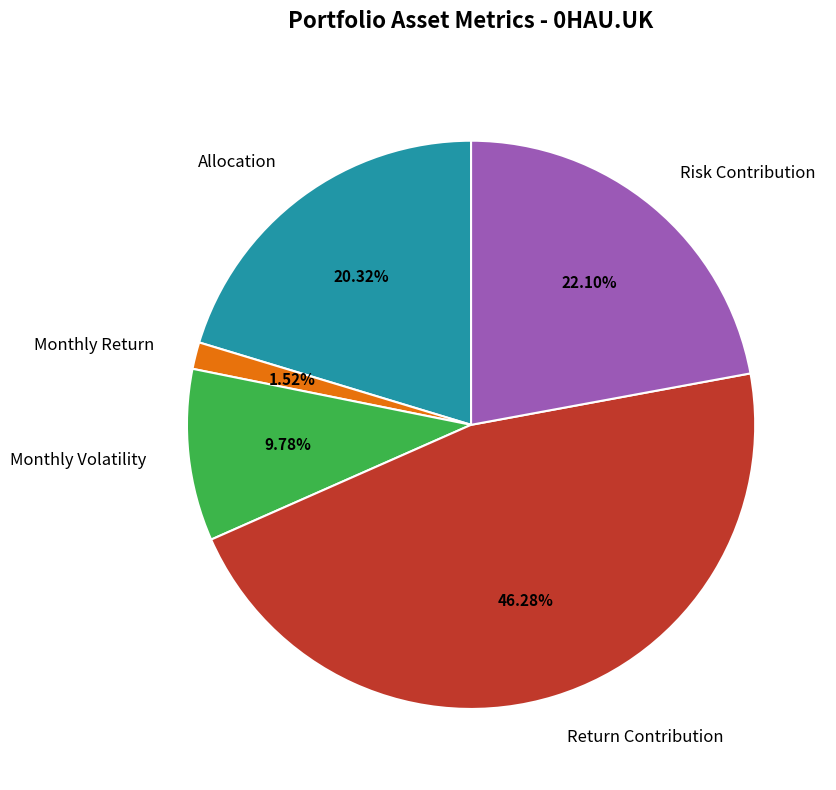

Which category has the biggest portion of the pie?

Return Contribution